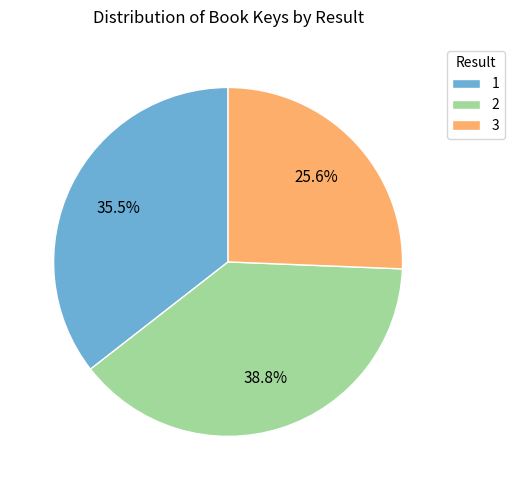

What is the smallest slice in the pie chart?

3